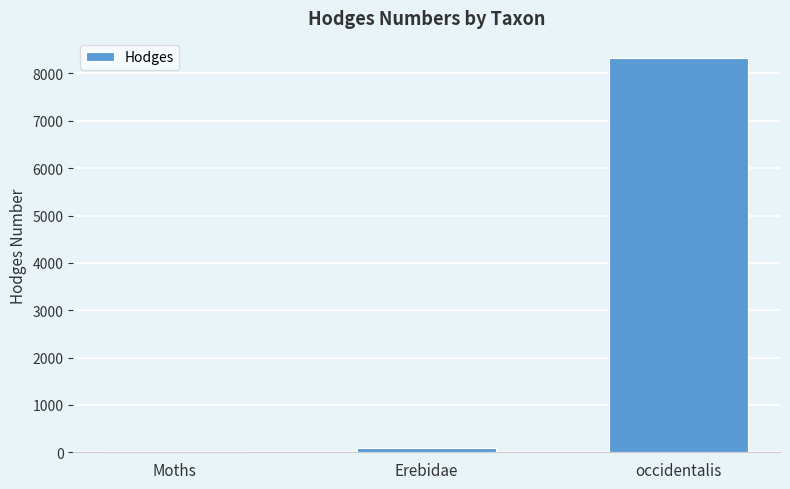

Which category has the highest value across all series?

occidentalis